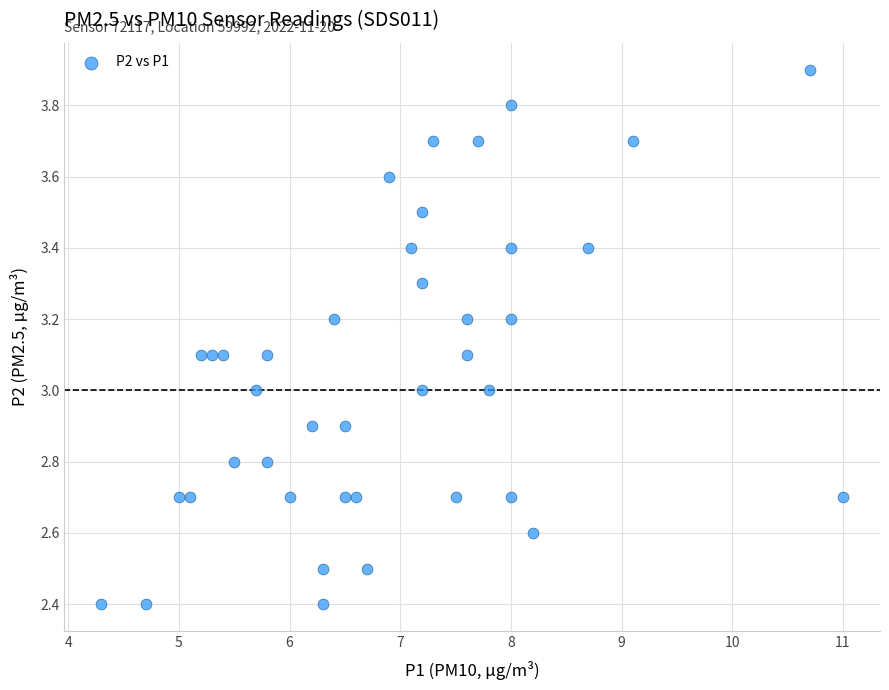

What is the range of Y values (max minus min)?

1.5